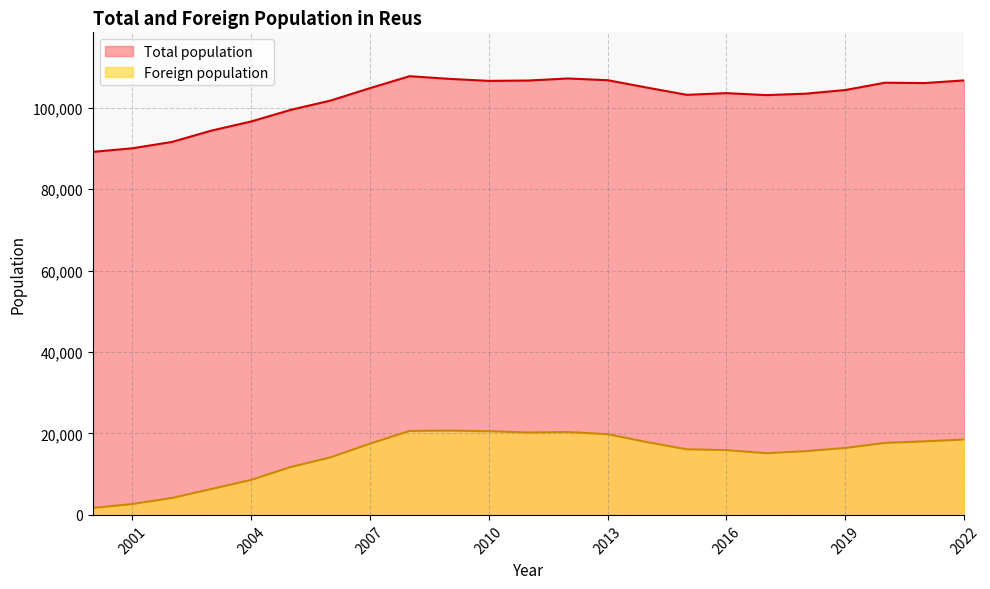

Which series has the widest spread of values?

Foreign population